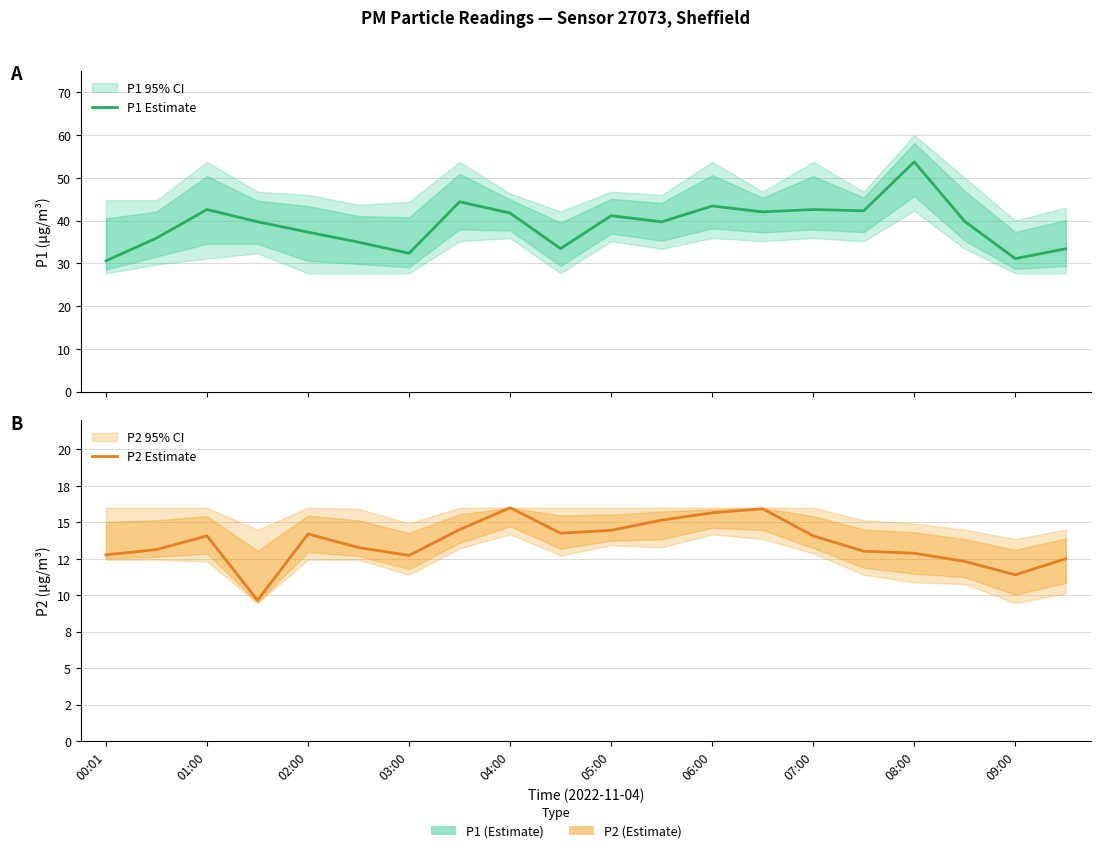

What is the average value of the P1 Estimate series?

39.1